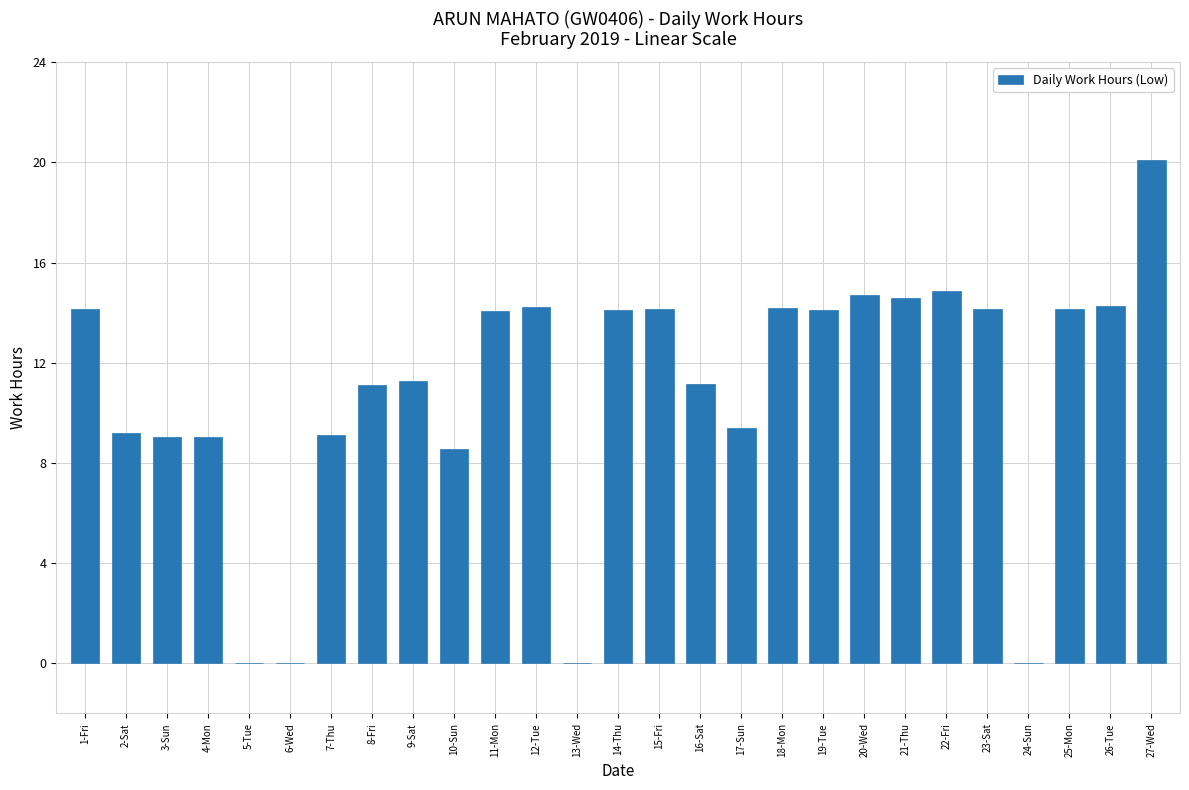

How many data points are above 14?

14